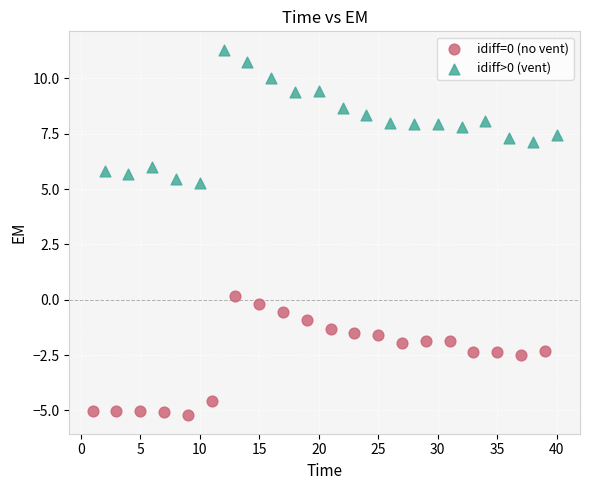

Which series contains the lowest Y value?

idiff=0 (no vent)